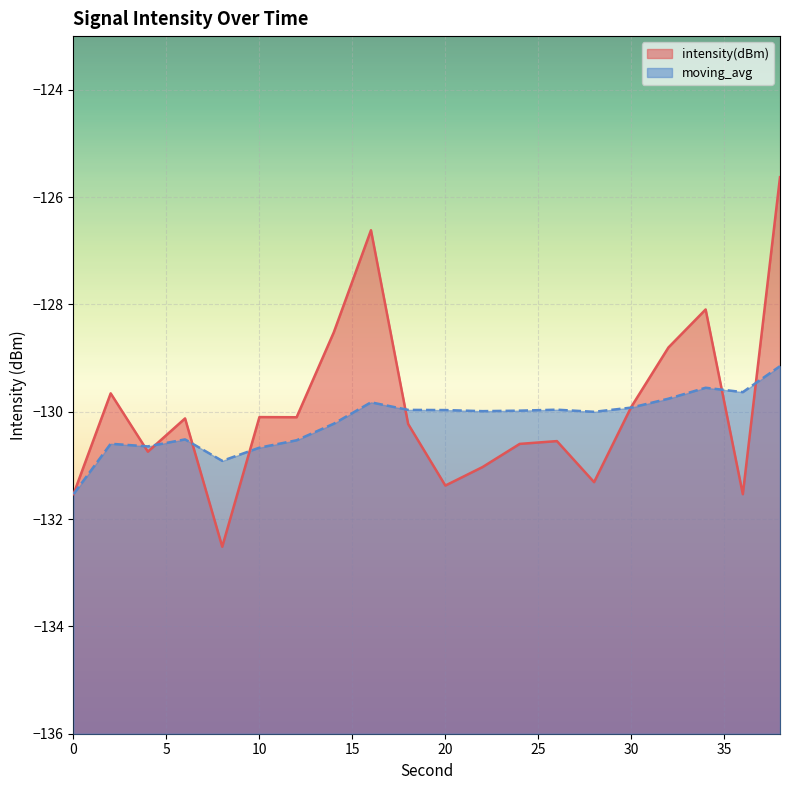

Reading left to right, extract all data points from this chart.

intensity(dBm): 0=-131.5	2=-129.7	4=-130.7	6=-130.1	8=-132.5	10=-130.1	12=-130.1	14=-128.5	16=-126.6	18=-130.2	20=-131.4	22=-131.0	24=-130.6	26=-130.5	28=-131.3	30=-129.9	32=-128.8	34=-128.1	36=-131.5	38=-125.6
moving_avg: 0=-131.5	2=-130.6	4=-130.6	6=-130.5	8=-130.9	10=-130.7	12=-130.5	14=-130.2	16=-129.8	18=-130.0	20=-130.0	22=-130.0	24=-130.0	26=-130.0	28=-130.0	30=-129.9	32=-129.8	34=-129.6	36=-129.6	38=-129.2